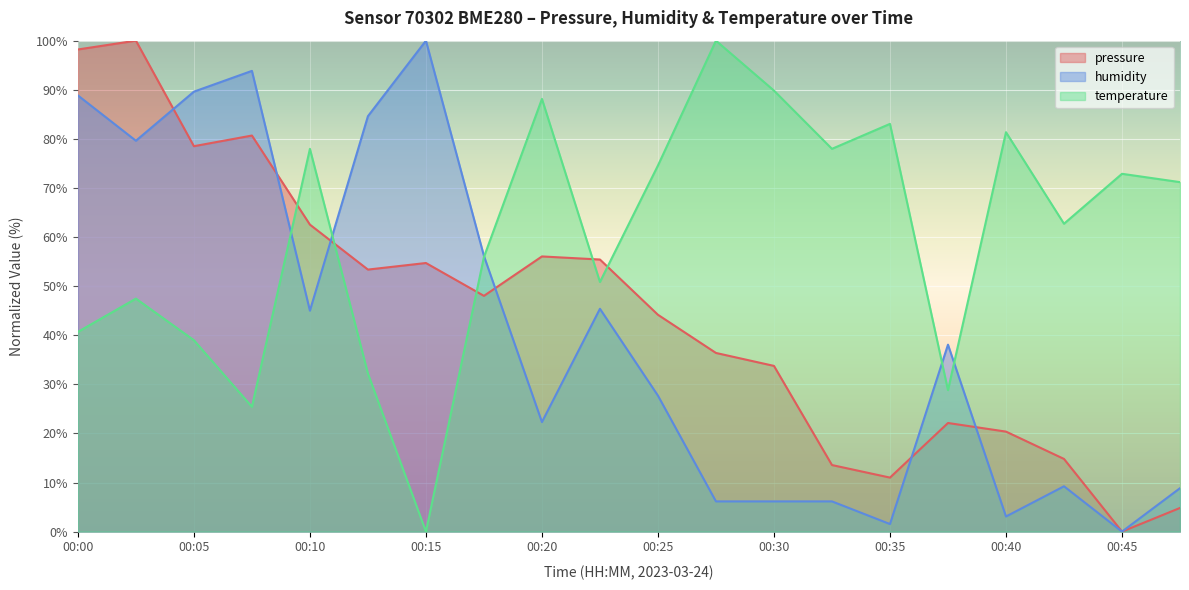

True or false: pressure and humidity intersect in this chart.

True